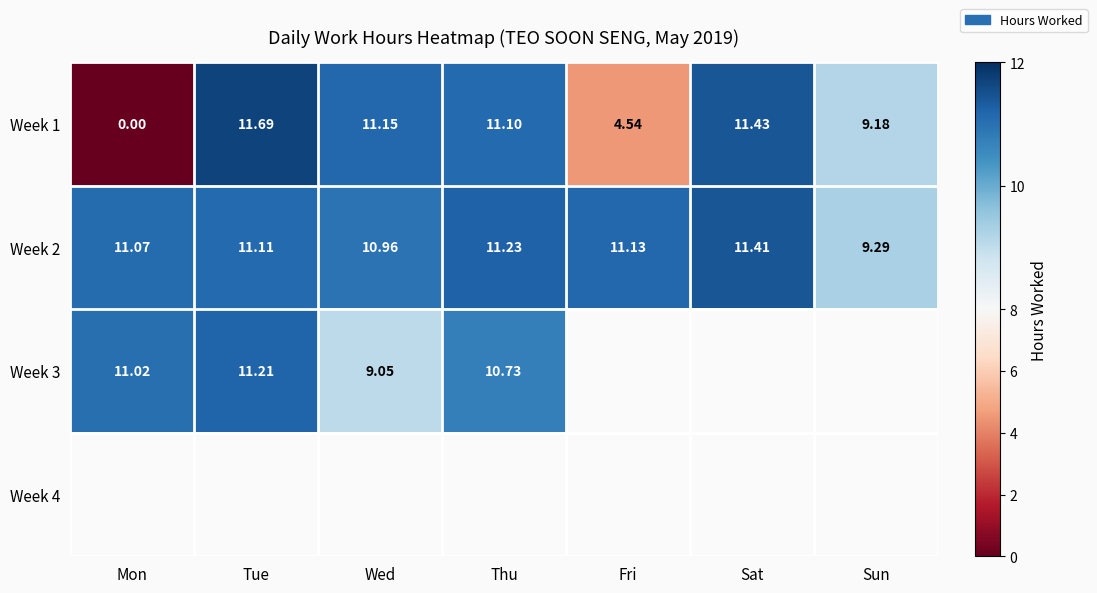

Where is Week 1 nearest to the value 5?

Fri